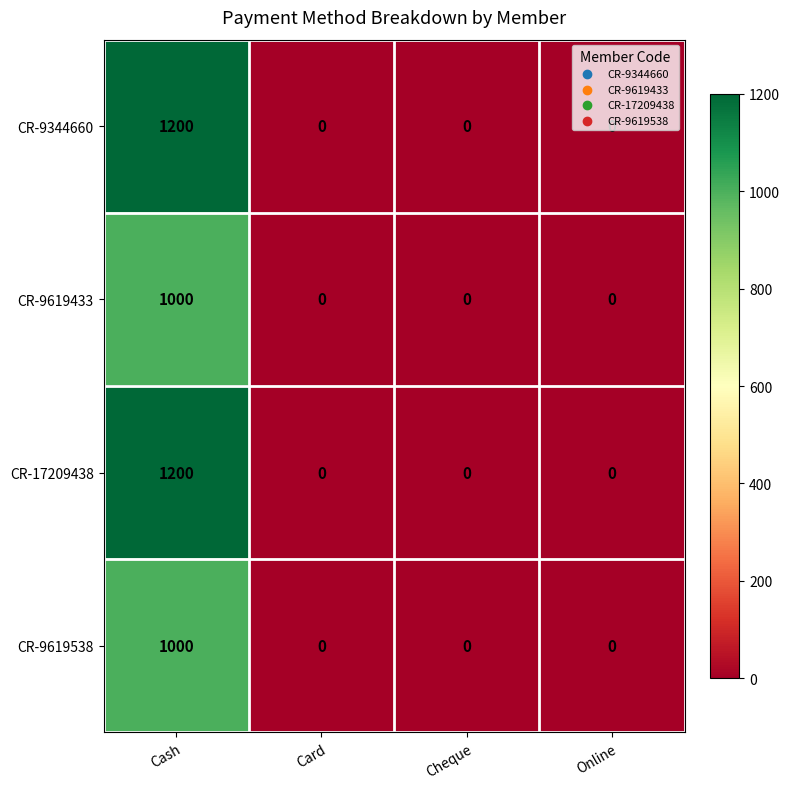

How many CR-9619538 values are between 0 and 1000?

4